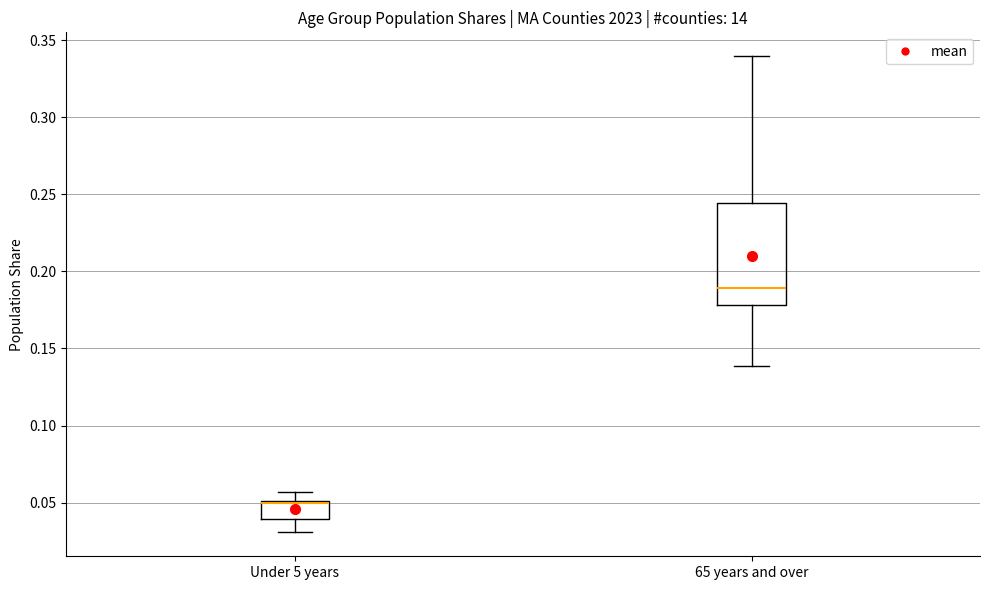

Reading left to right, read every box against the y-axis: the position of its median line, the range the box covers, and the ends of its whiskers. The values are not printed on the chart, so give them approximately, as read against the axis.

Under 5 years: median 0.050 (drawn on the box's upper edge), box 0.040 to 0.050, whiskers 0.030 to 0.055
65 years and over: median 0.190, box 0.180 to 0.245, whiskers 0.140 to 0.340